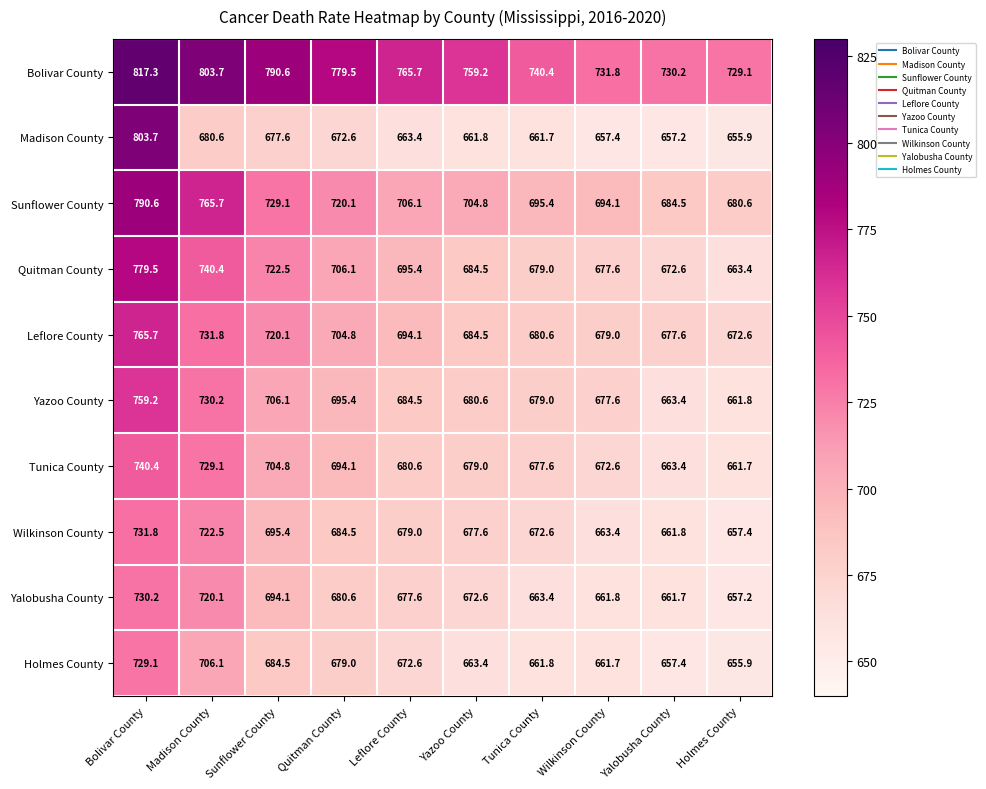

What is the spread (max minus min) of values at Madison County?

123.1